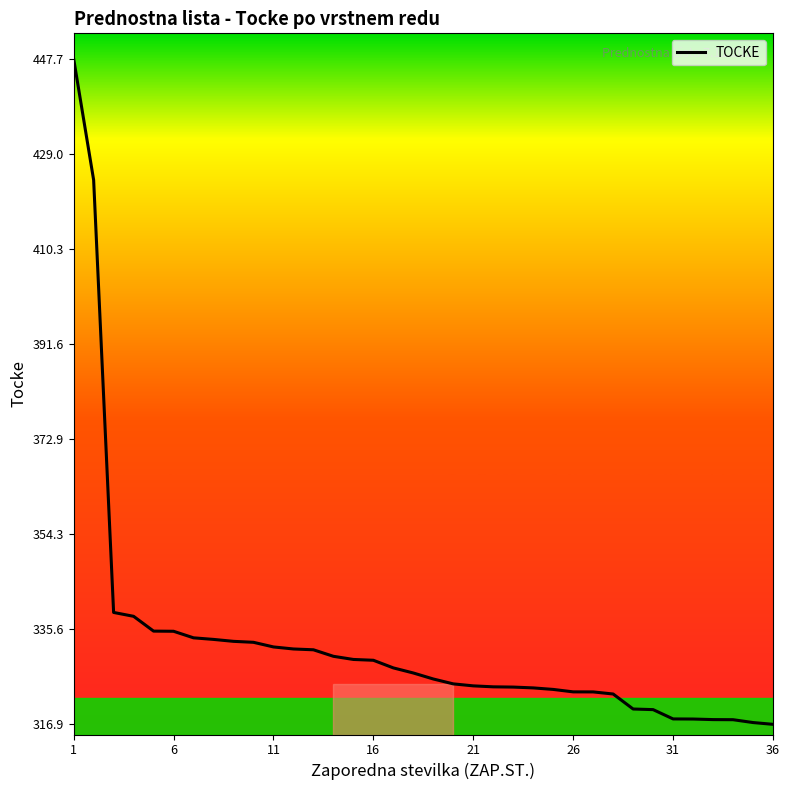

What is the difference between the maximum and minimum values?

130.8